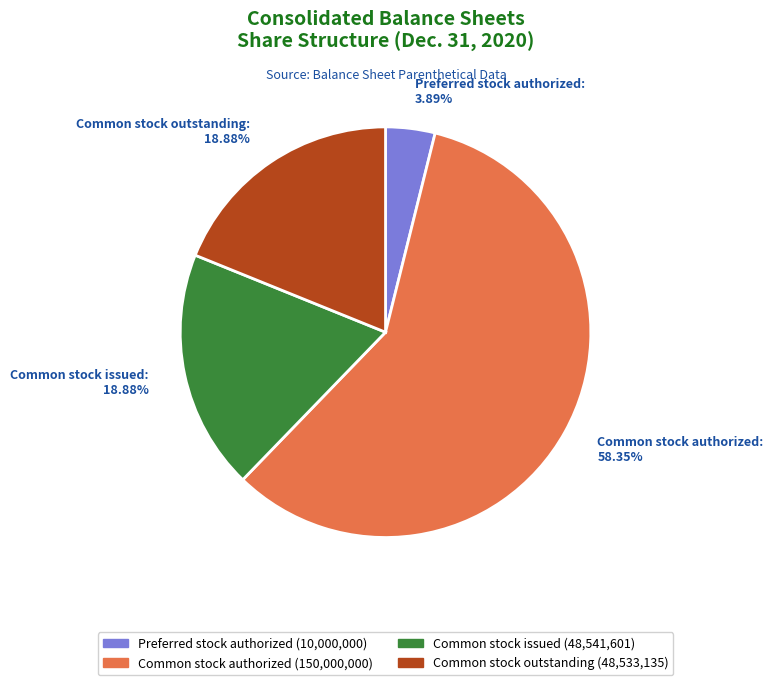

What is the smallest slice in the pie chart?

Preferred stock authorized: 3.89%